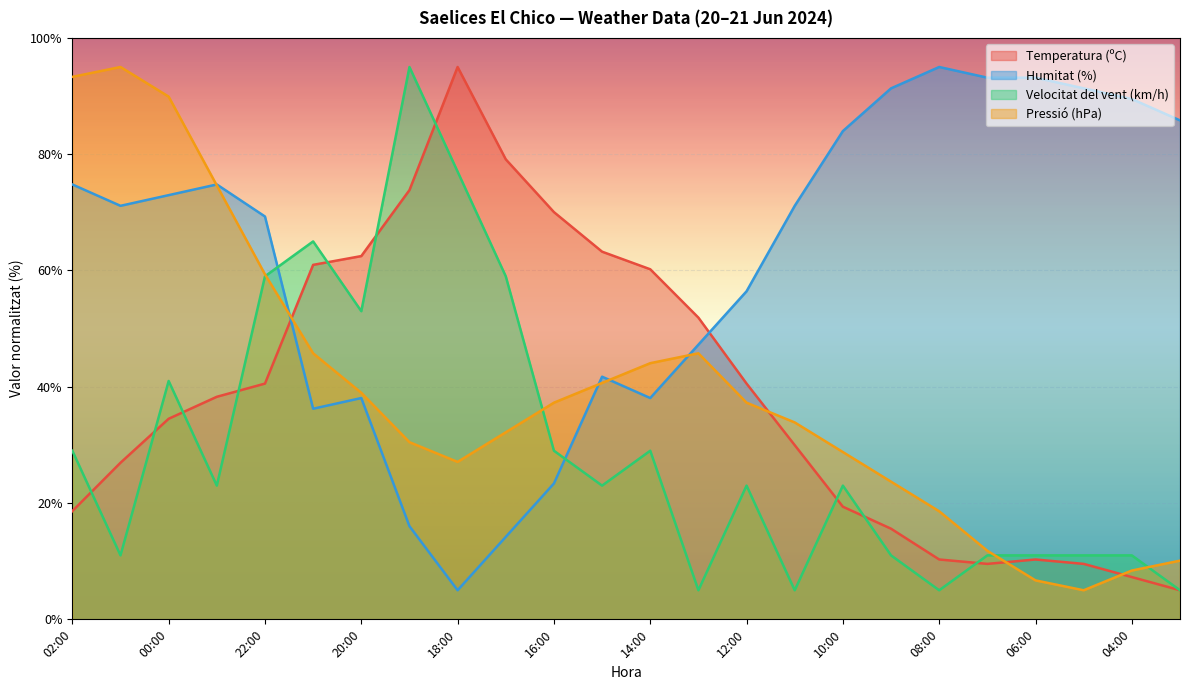

What is the total value across all series at 14:00?

171.3